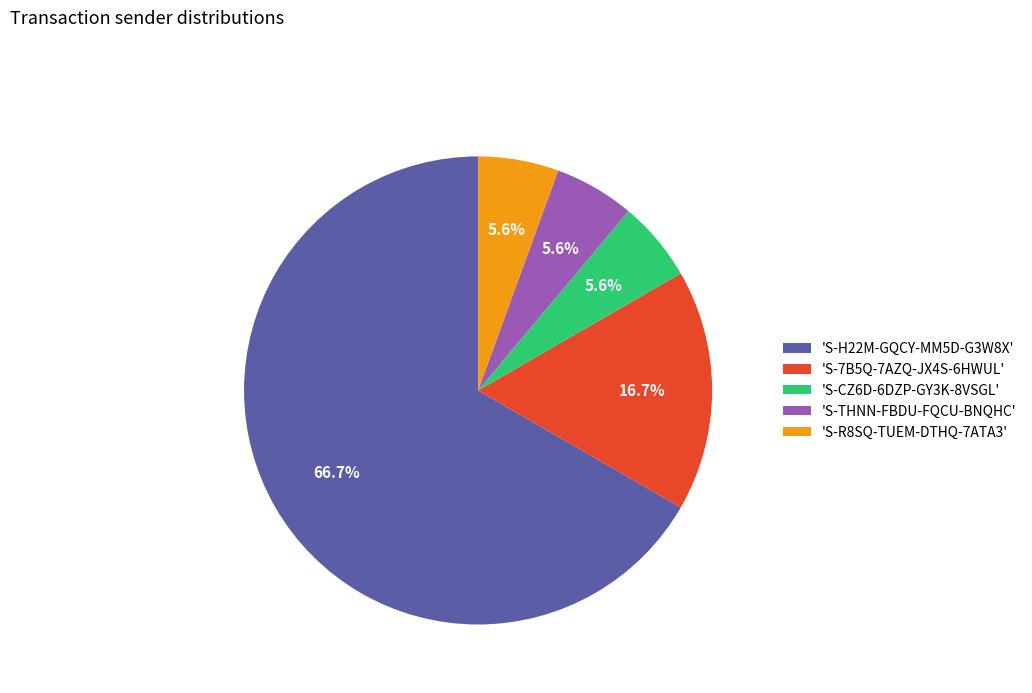

How many segments does this pie chart have?

5